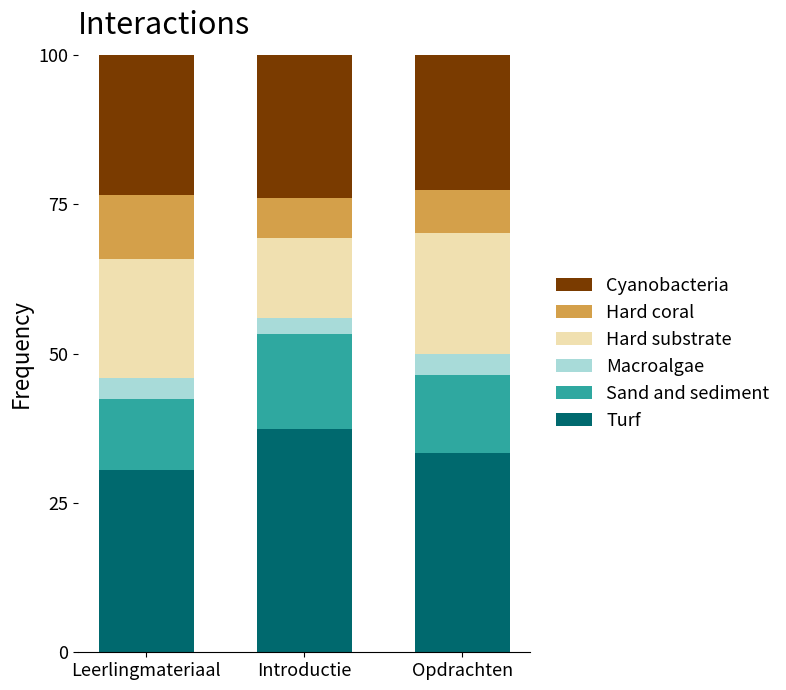

What is the total value across all series at Opdrachten?

100.0